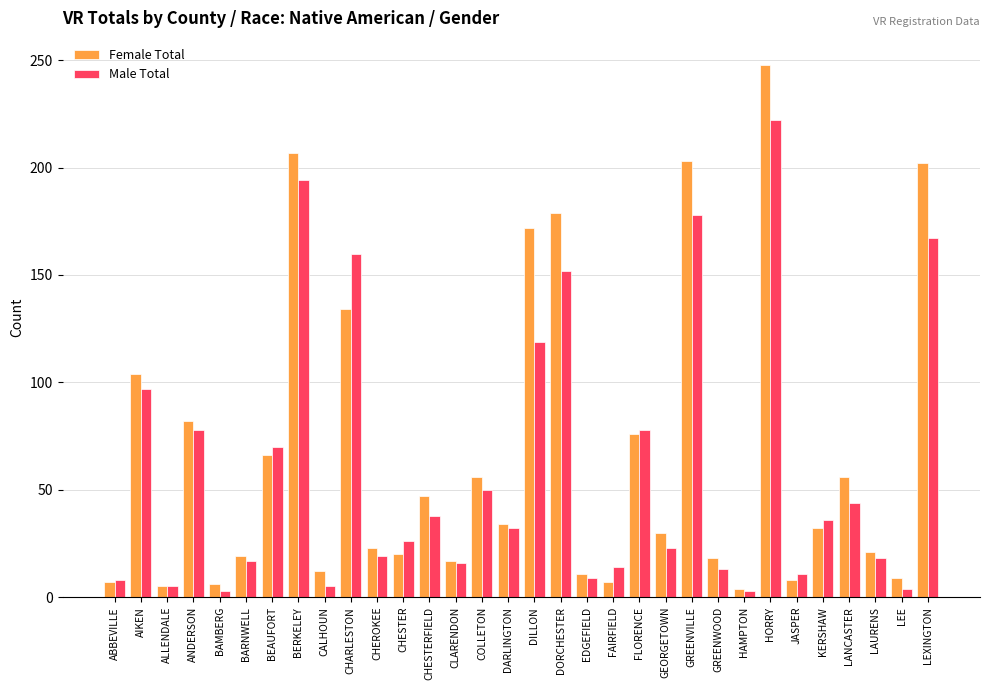

Which series has the largest range (max minus min)?

Female Total